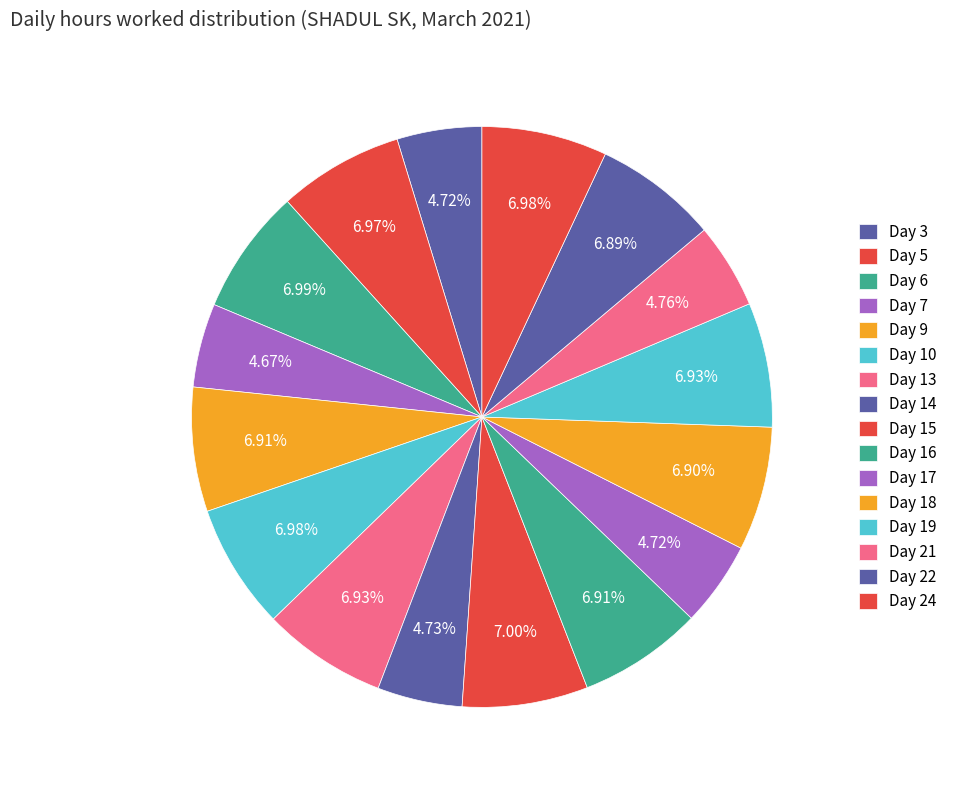

What percentage is NOT represented by Day 16?

93.1%